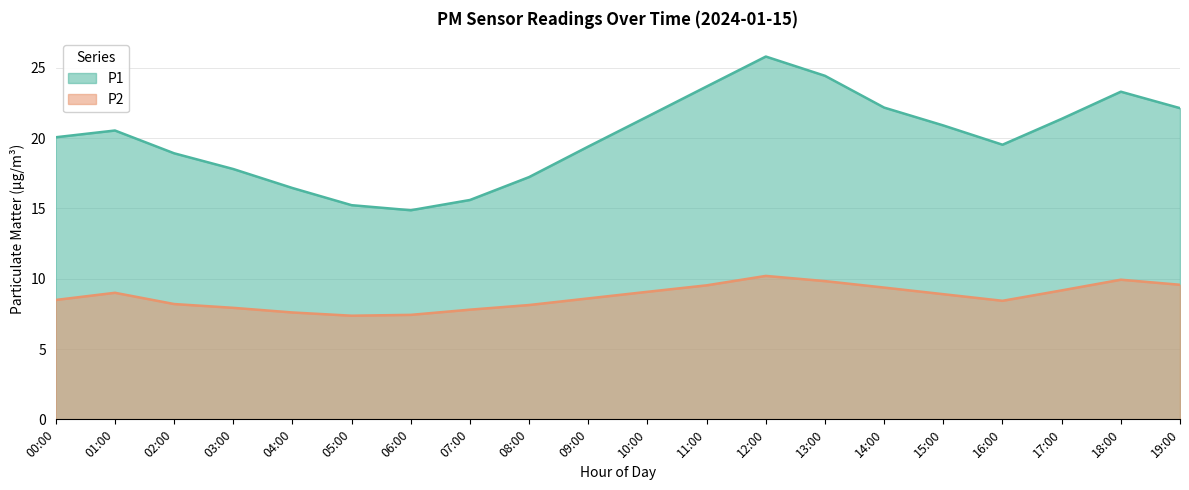

Reading left to right, extract all data points from this chart.

P1: 00:00=20.1	01:00=20.5	02:00=18.9	03:00=17.8	04:00=16.4	05:00=15.2	06:00=14.9	07:00=15.6	08:00=17.2	09:00=19.4	10:00=21.5	11:00=23.7	12:00=25.8	13:00=24.4	14:00=22.2	15:00=20.9	16:00=19.5	17:00=21.4	18:00=23.3	19:00=22.1
P2: 00:00=8.5	01:00=9.0	02:00=8.2	03:00=7.9	04:00=7.6	05:00=7.4	06:00=7.4	07:00=7.8	08:00=8.1	09:00=8.6	10:00=9.1	11:00=9.5	12:00=10.2	13:00=9.8	14:00=9.4	15:00=8.9	16:00=8.4	17:00=9.2	18:00=9.9	19:00=9.6